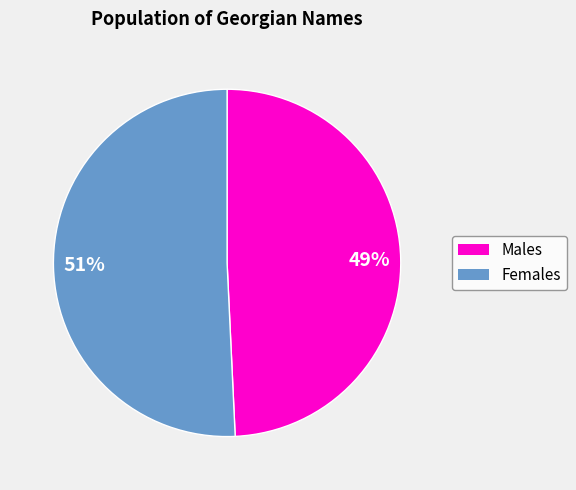

True or false: 49% accounts for 49% of the total.

True